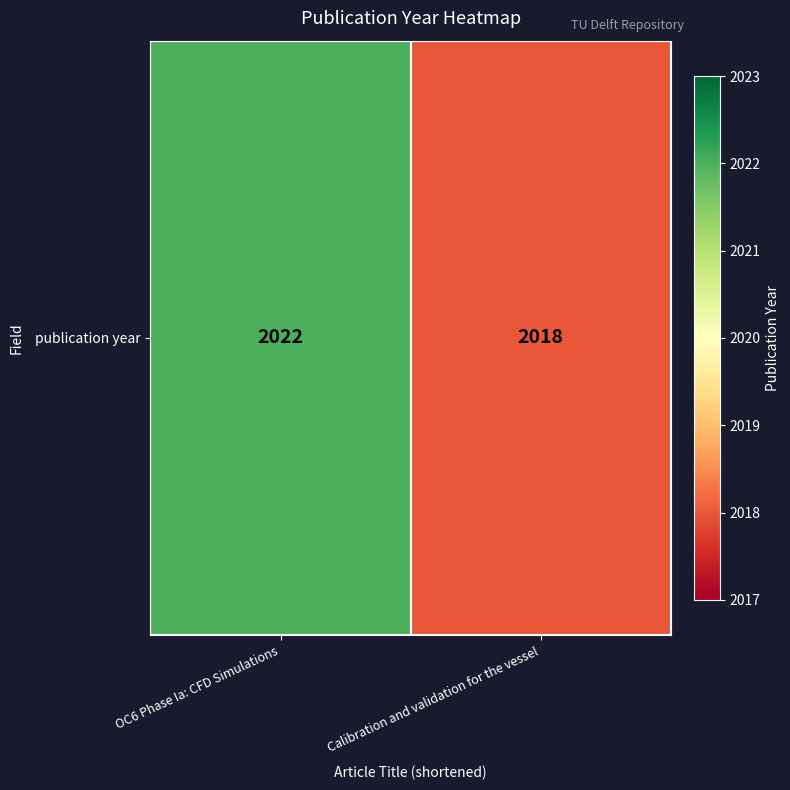

Reading left to right, transcribe all the data shown in this chart.

2022	2018